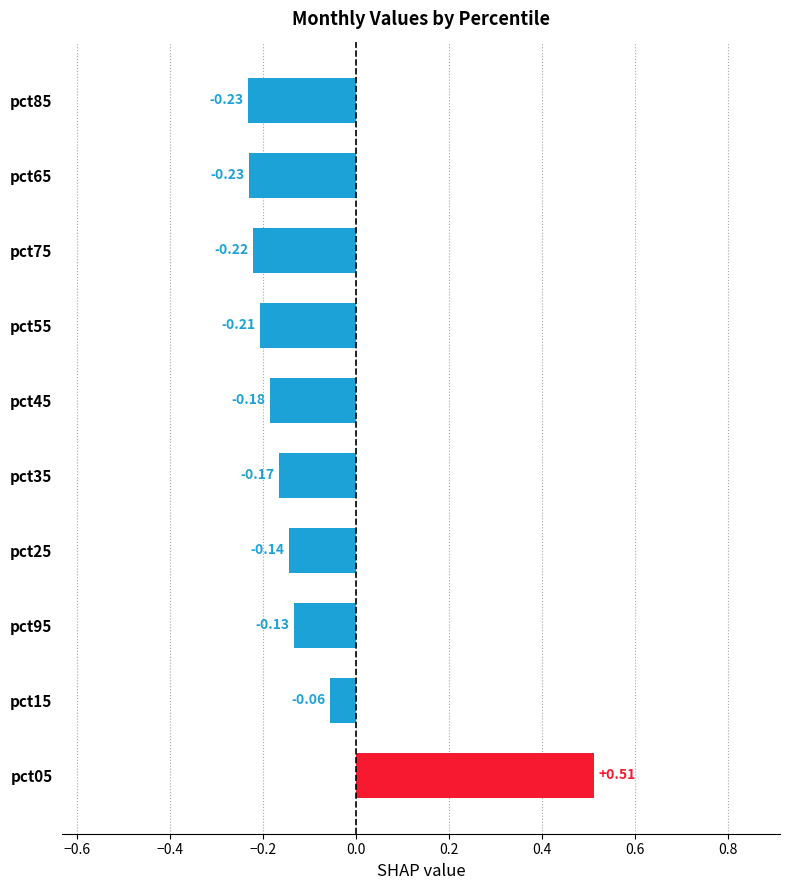

What is the sum of all values?

-1.1